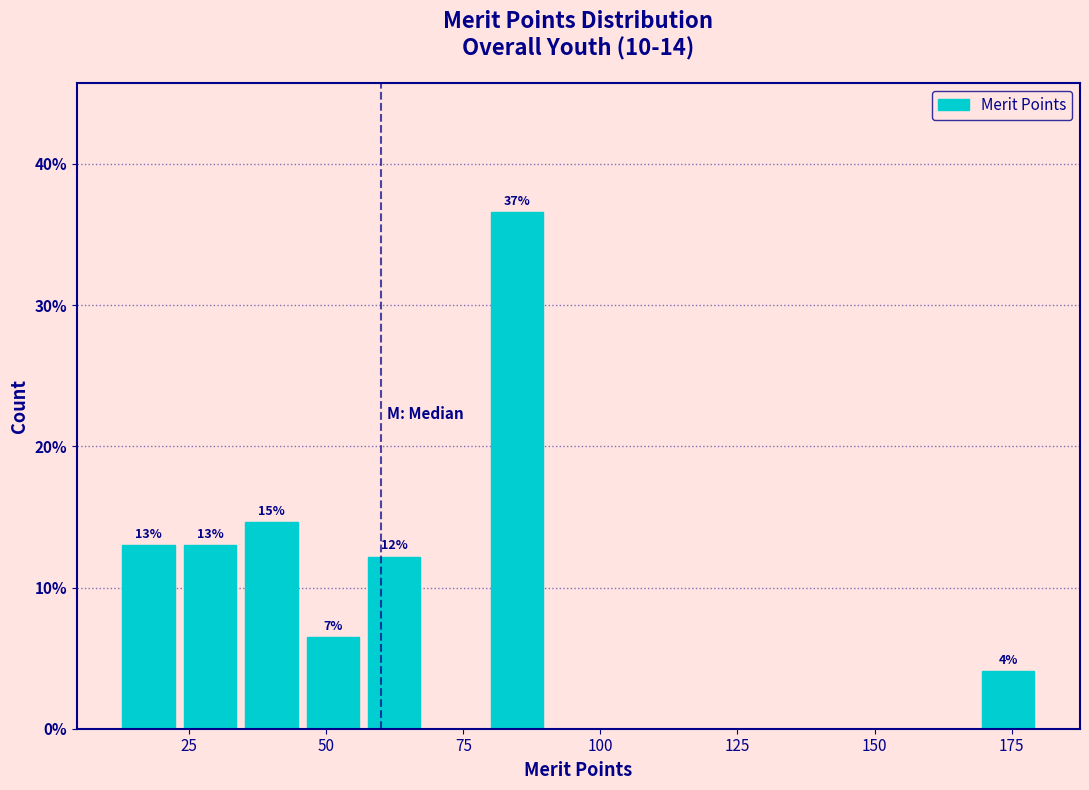

Read against the x-axis, roughly where is the centre of the tallest bar?

85